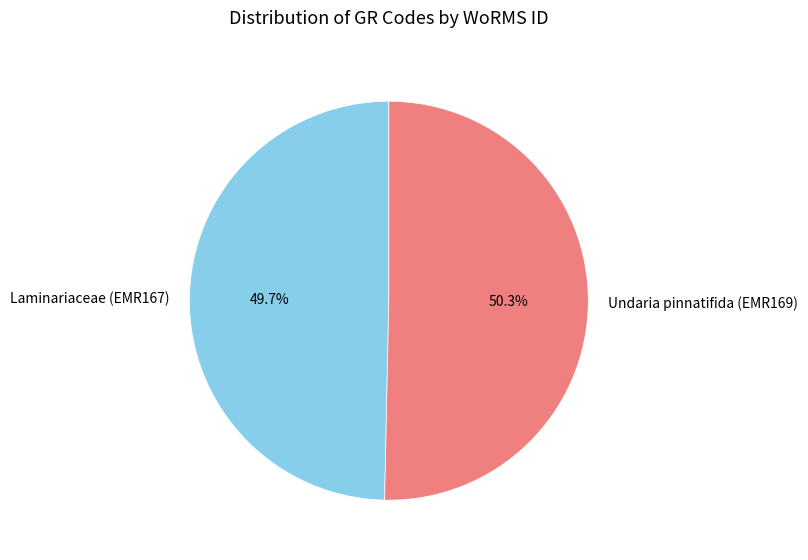

Which slice is the largest?

Undaria pinnatifida (EMR169)